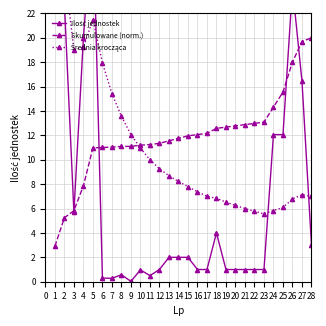

Reading left to right, what are all the values shown in this chart?

Ilość jednostek: 28.5	22.8	5.7	20.0	30.4	0.3	0.3	0.6	0.0	1.0	0.5	1.0	2.0	2.0	2.0	1.0	1.0	4.0	1.0	1.0	1.0	1.0	1.0	12.1	12.1	24.1	16.4	3.0
Skumulowane (norm.): 2.9	5.2	5.8	7.9	11.0	11.0	11.0	11.1	11.1	11.2	11.2	11.3	11.6	11.8	12.0	12.1	12.2	12.6	12.7	12.8	12.9	13.0	13.1	14.3	15.5	18.0	19.7	20.0
Średnia krocząca: 28.5	25.6	19.0	19.2	21.5	17.9	15.4	13.6	12.1	11.0	10.0	9.3	8.7	8.2	7.8	7.4	7.0	6.8	6.5	6.3	6.0	5.8	5.6	5.8	6.1	6.8	7.1	7.0